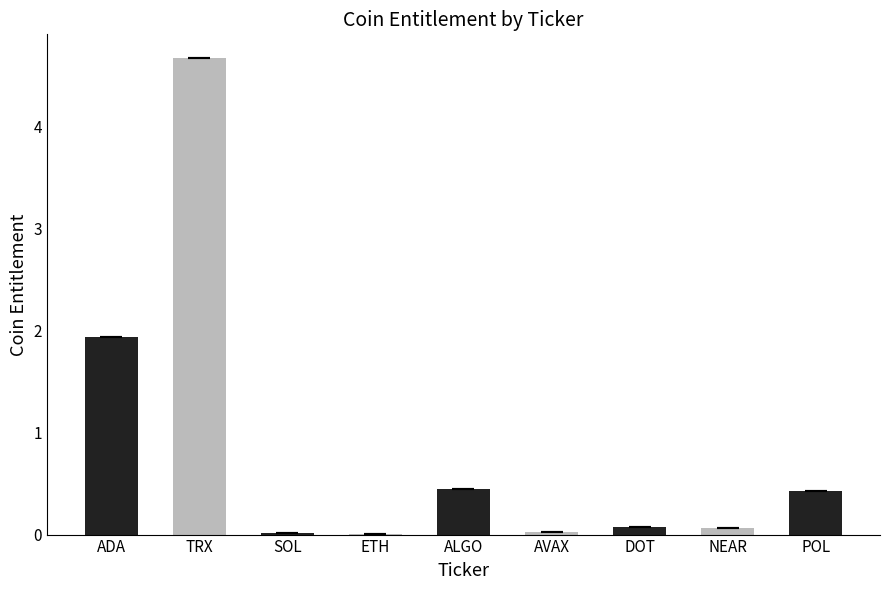

Is it true that the value at TRX is 1.7?

False